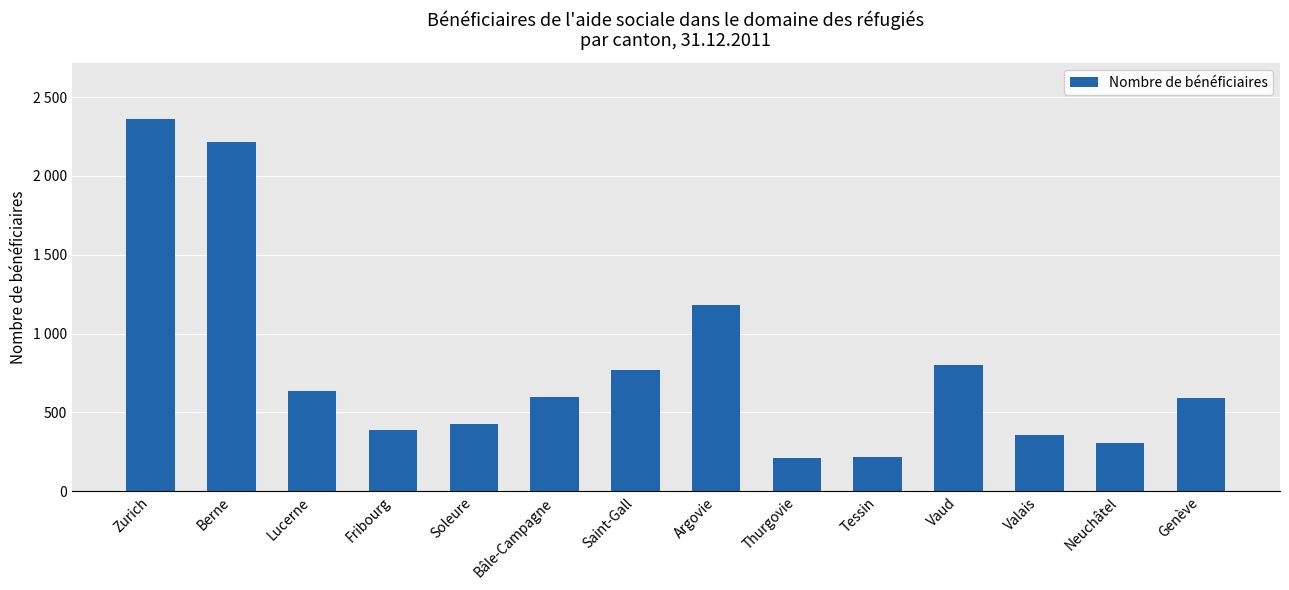

The value at Bâle-Campagne is 1049. True or false?

False